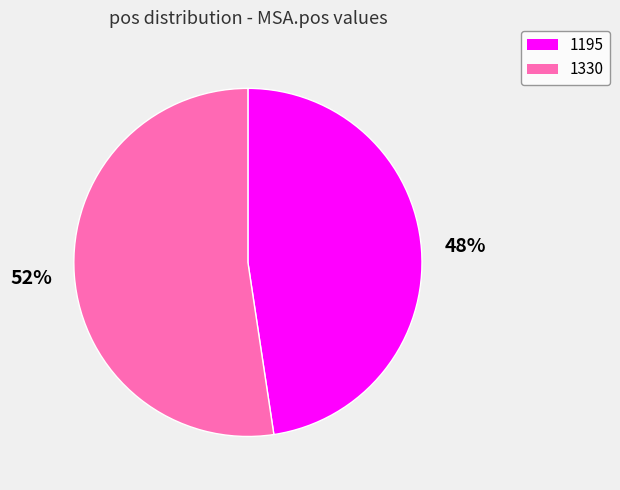

Is the sum of 1195 and 1330 greater than half?

Yes